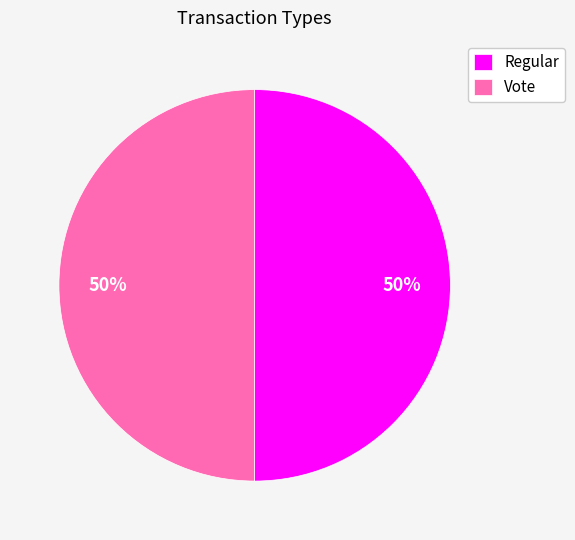

What percentage is the Vote slice, to the nearest percent?

50%